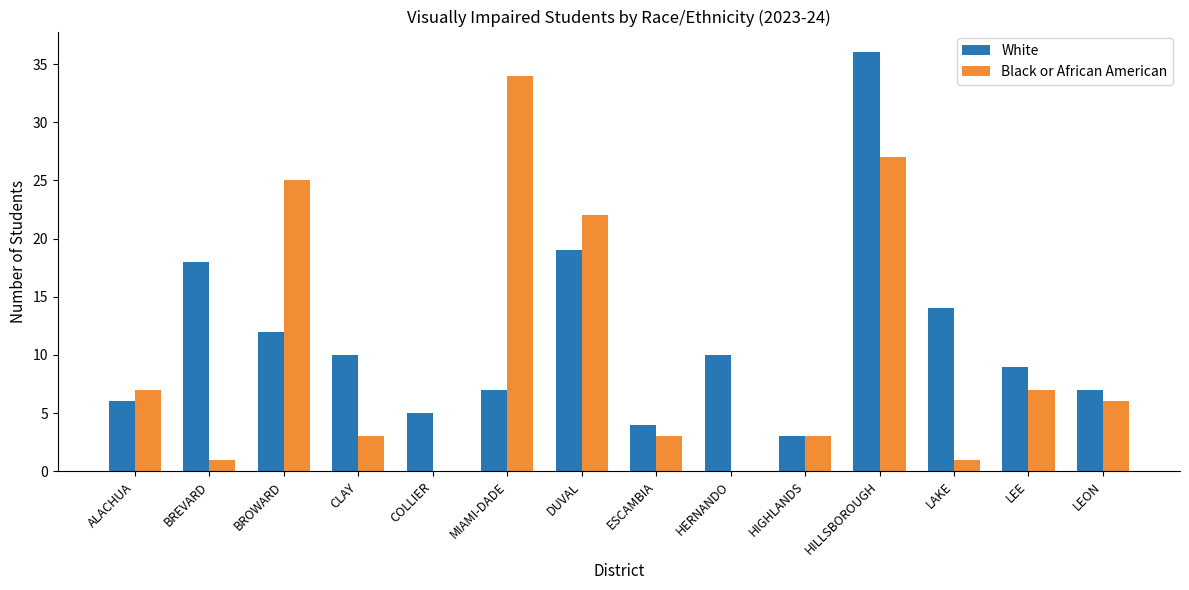

At which label does White reach its peak?

HILLSBOROUGH